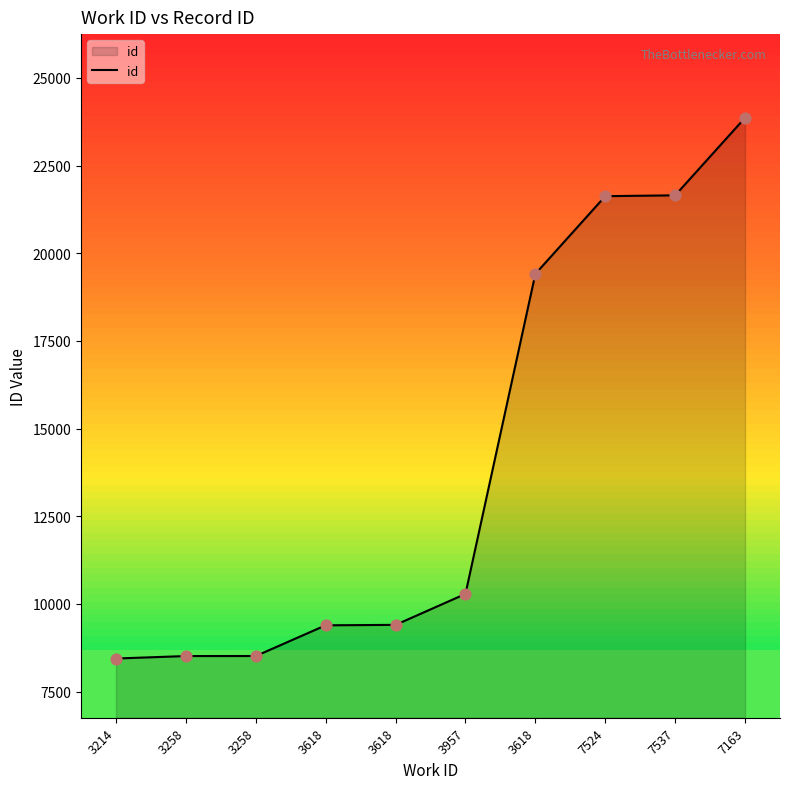

What is the ratio of the value at 7537 to the value at 3258?

2.5